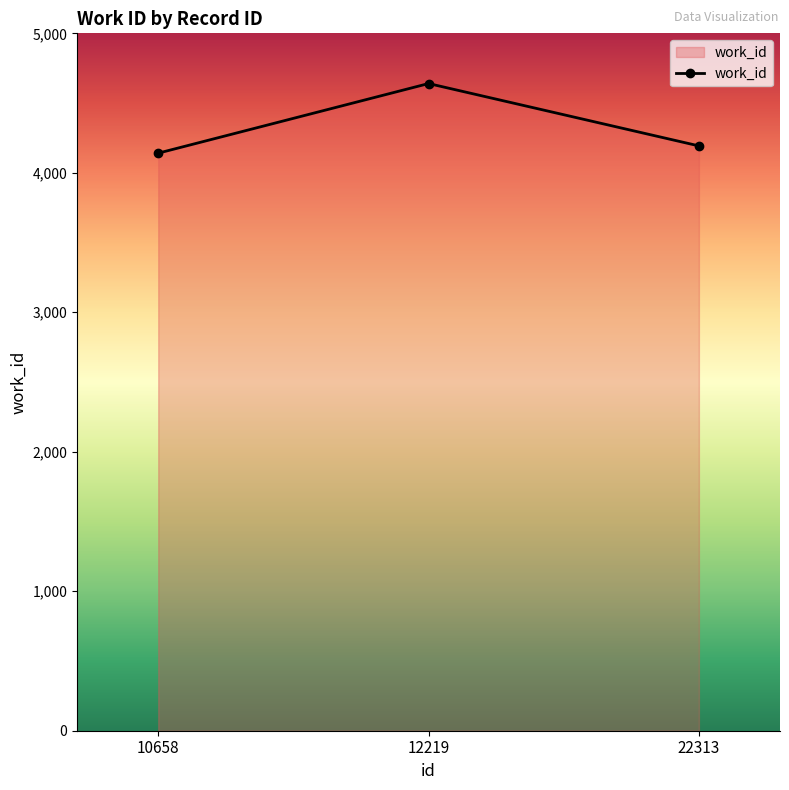

Where does the data first go above 4193?

12219